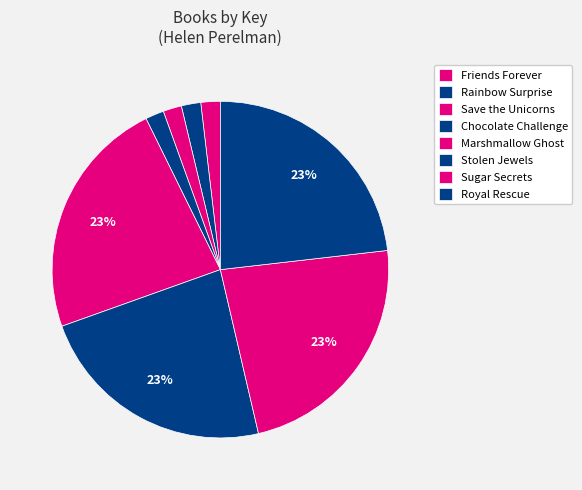

How many slices are in this pie chart?

8